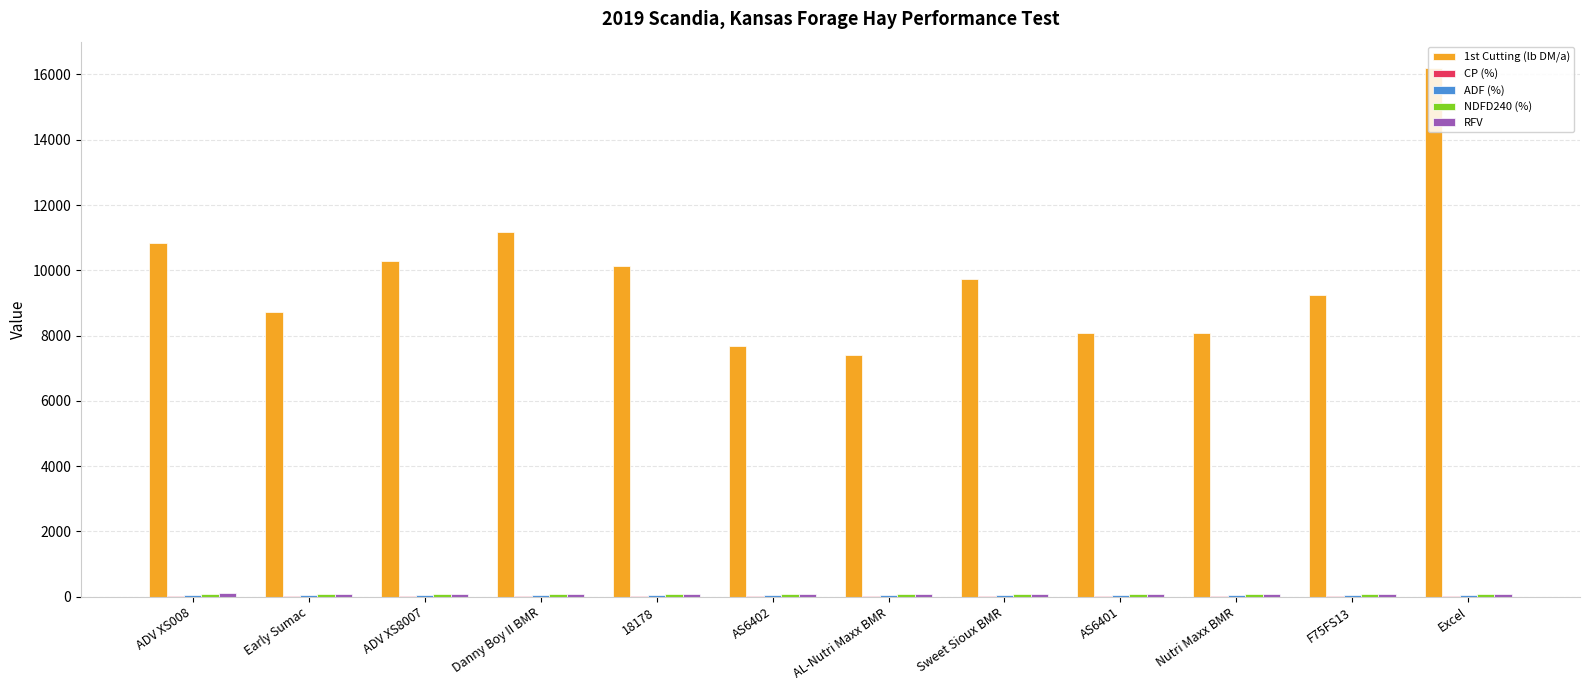

The 1st Cutting (lb DM/a) series shows 12841.3 at AL-Nutri Maxx BMR. True or false?

False